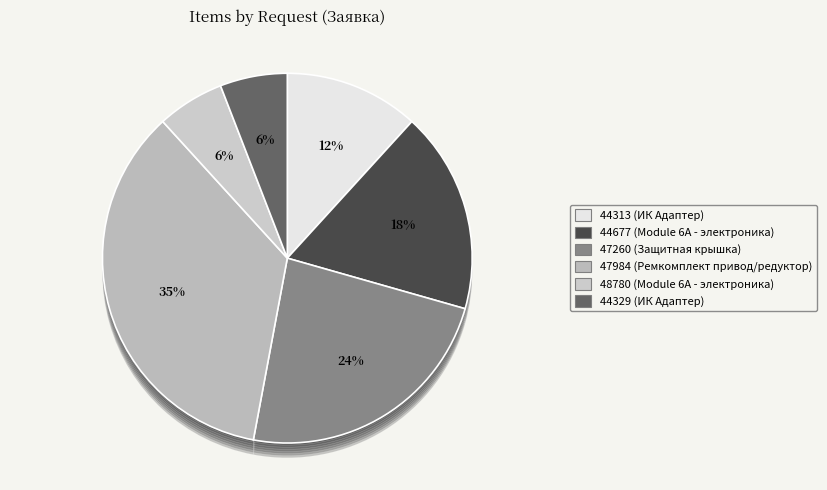

Which slice is the smallest?

48780